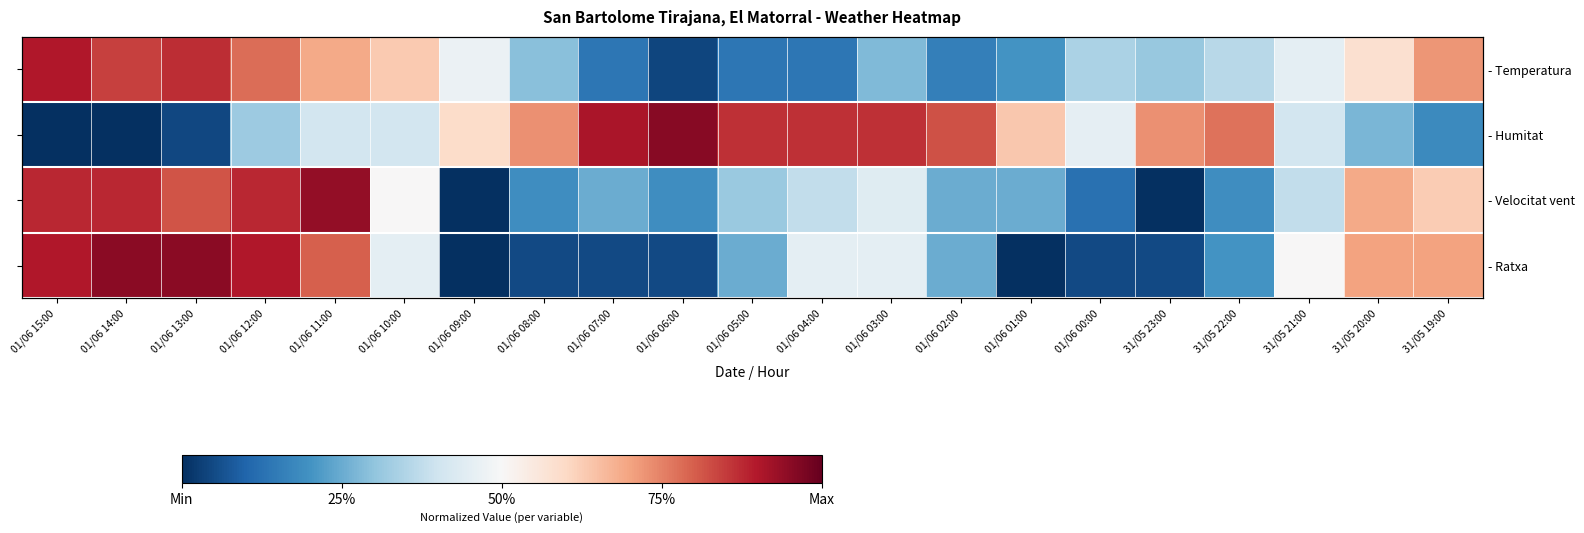

Which series has the largest range (max minus min)?

- Humitat